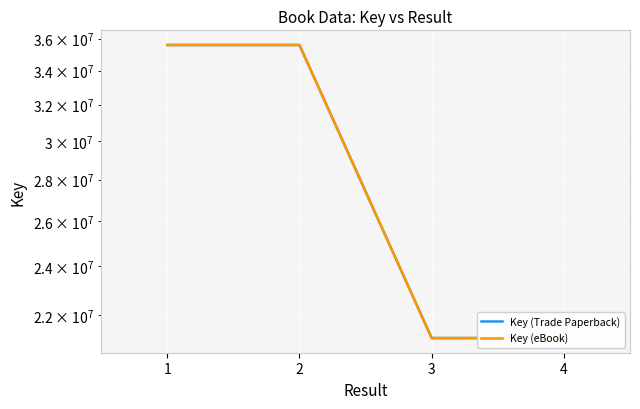

True or false: Key (eBook) and Key (Trade Paperback) cross at least once.

False